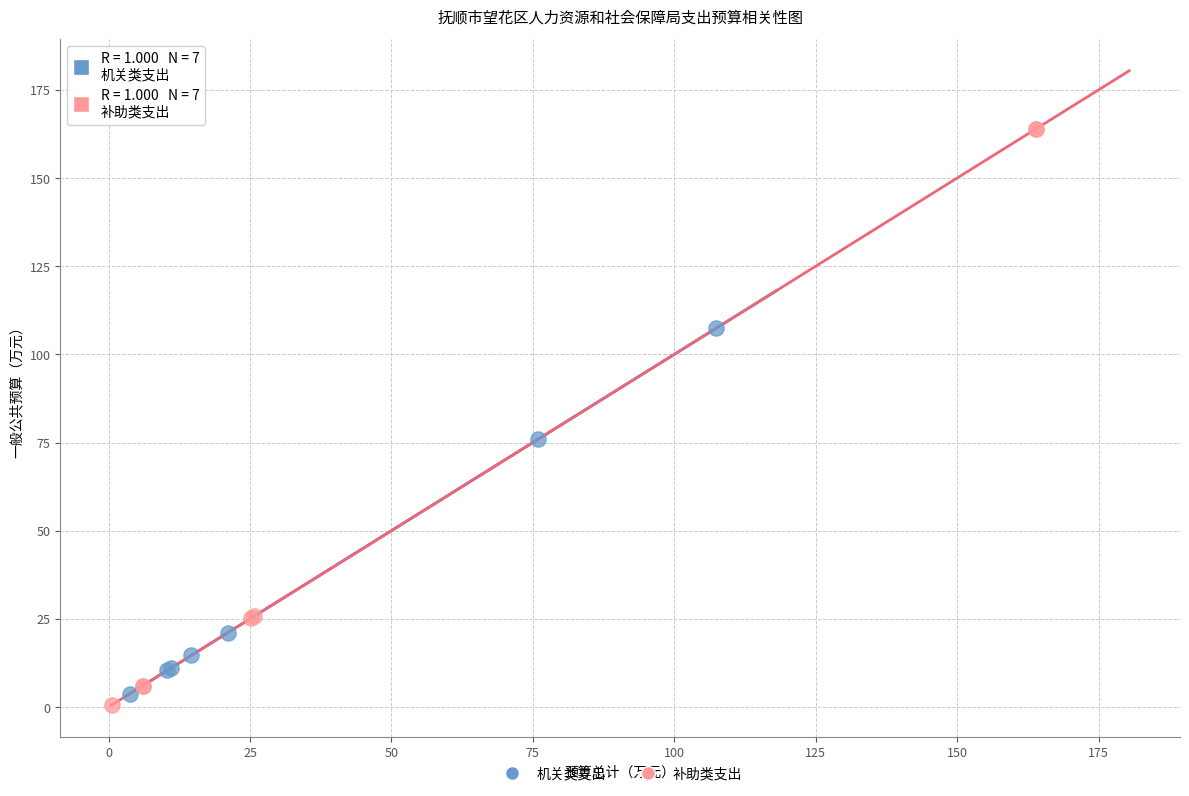

Which series contains the lowest Y value?

补助类支出